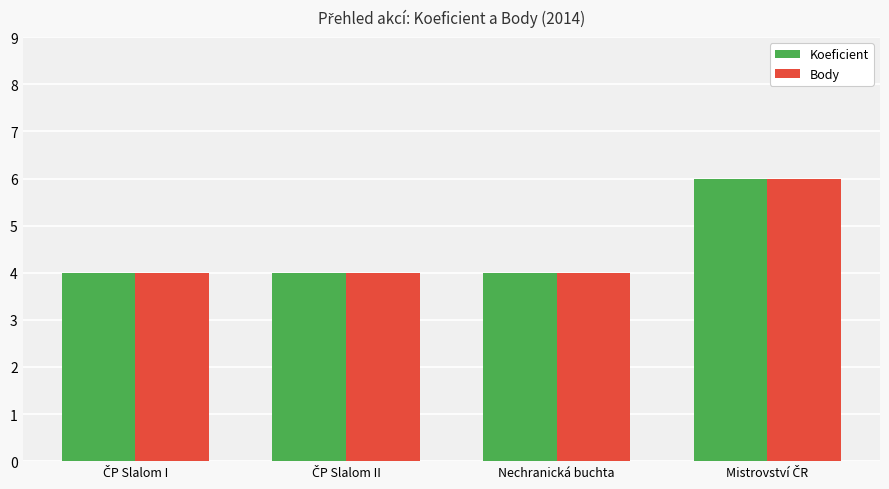

Reading right to left, transcribe all the data shown in this chart.

Koeficient: 6	4	4	4
Body: 6	4	4	4